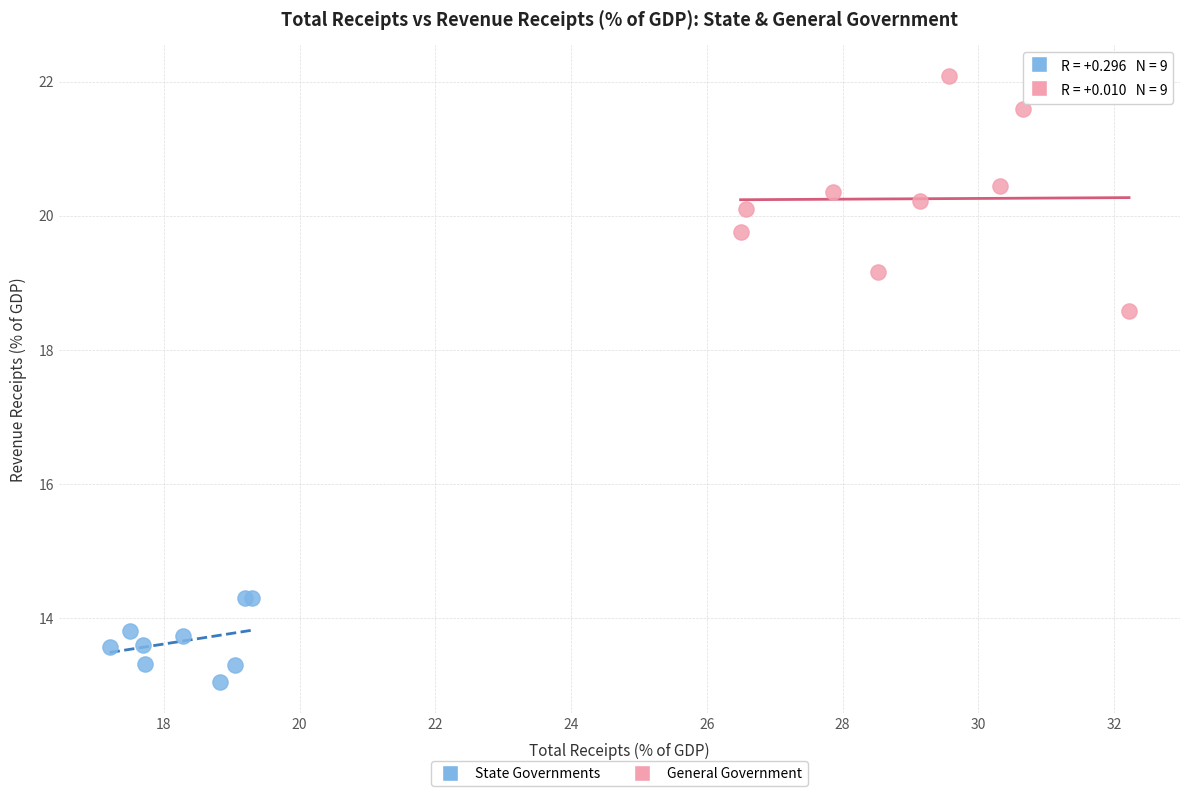

Which series reaches the maximum Y coordinate?

General Government